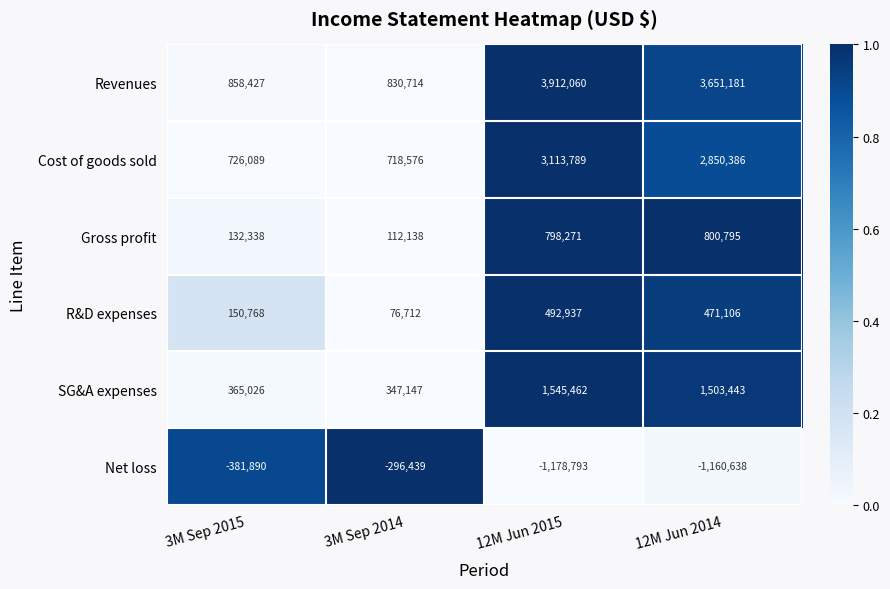

What is the total value across all series at 12M Jun 2015?

8683726